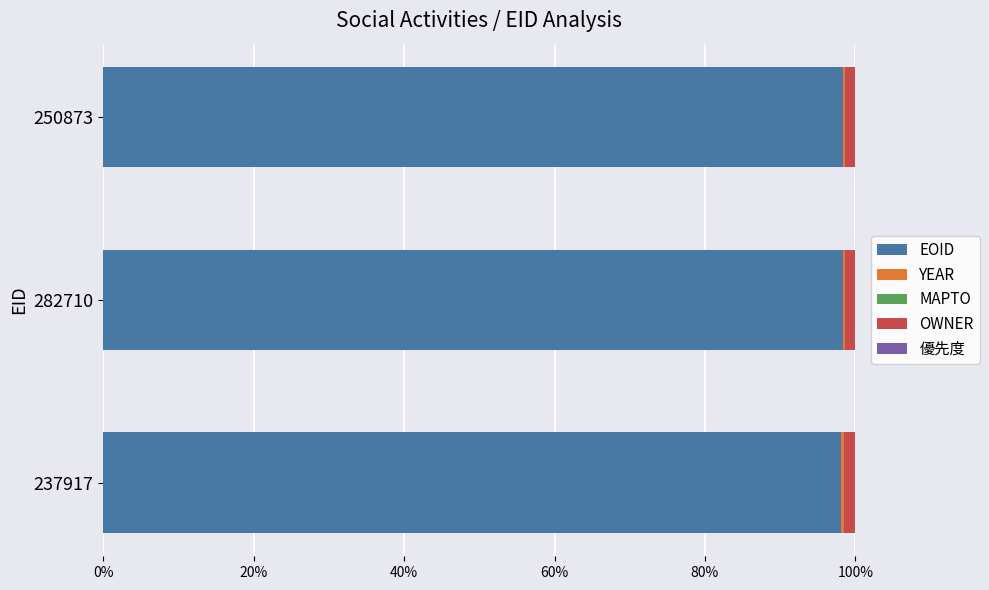

Is it true that EOID equals 98.1 at 237917?

True